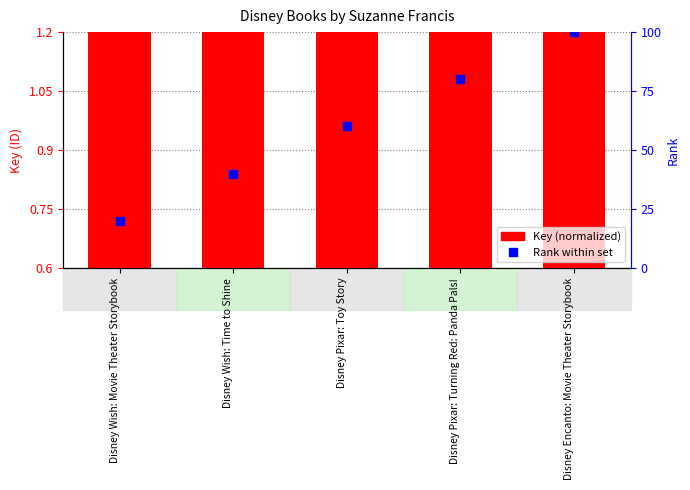

Where is Rank within set nearest to the value 60?

Disney Pixar: Toy Story